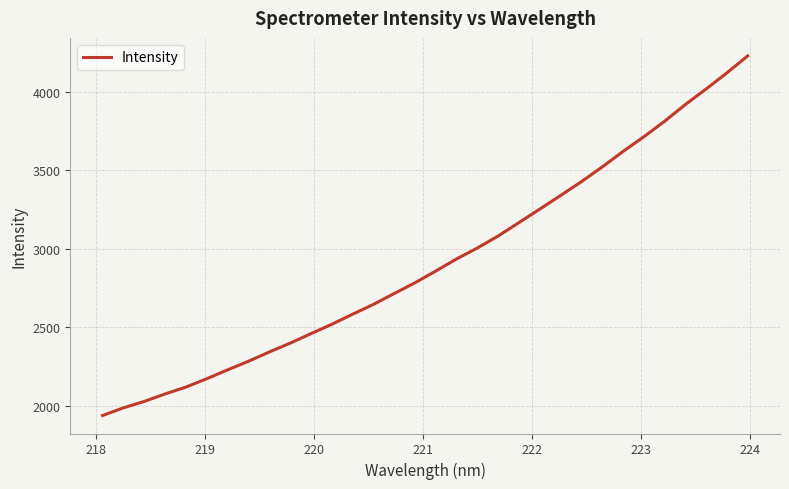

Does the chart have visible grid lines?

Yes